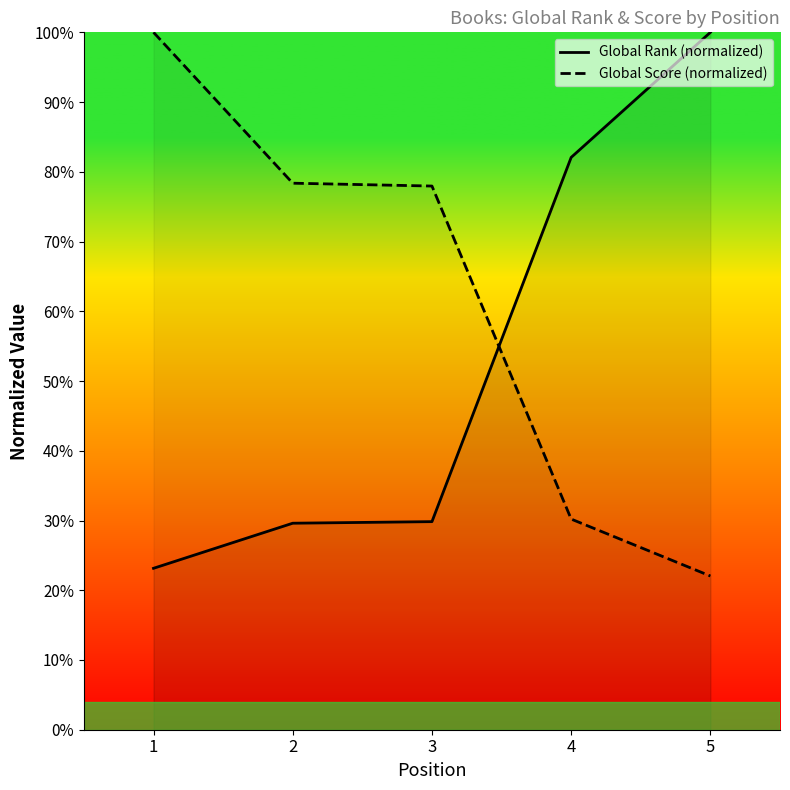

Reading right to left, list all the values displayed in this chart.

Global Rank: 100.0	82.1	29.8	29.6	23.1
Global Score: 22.0	30.2	78.0	78.4	100.0